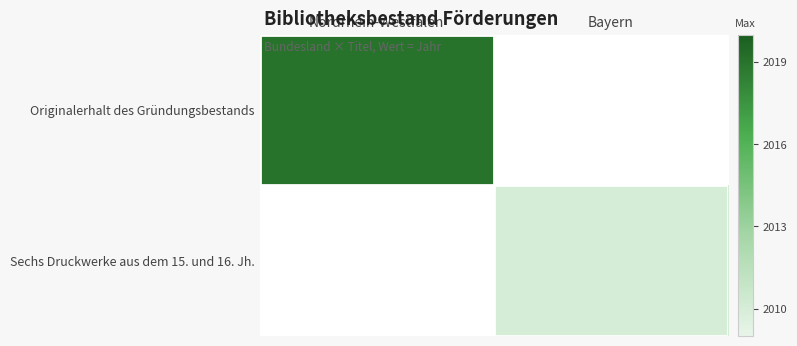

List the series in order of their peak value, highest first.

Originalerhalt des Gründungsbestands, Sechs Druckwerke aus dem 15. und 16. Jh.